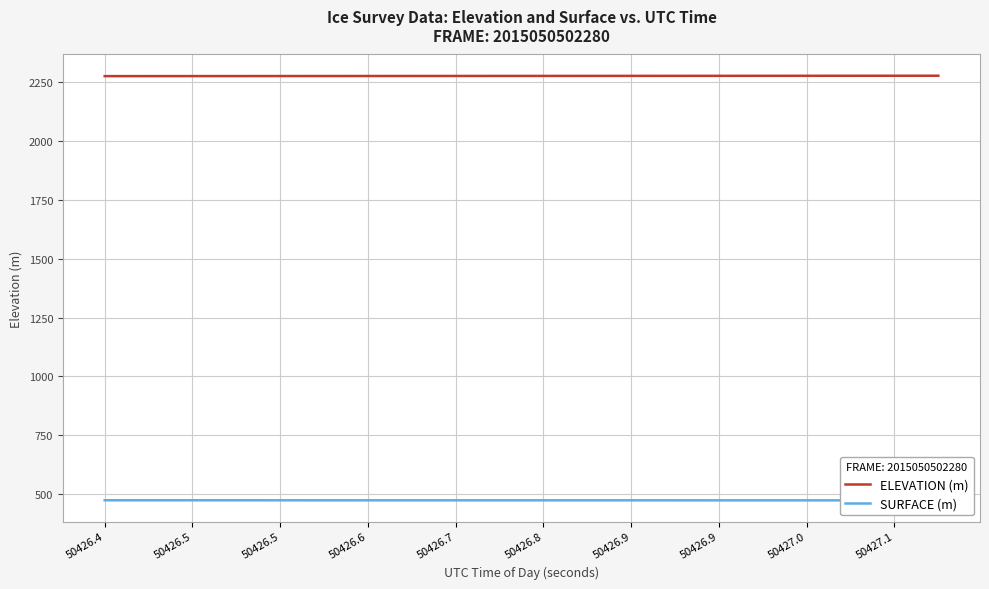

At how many categories does at least one series exceed 654?

20